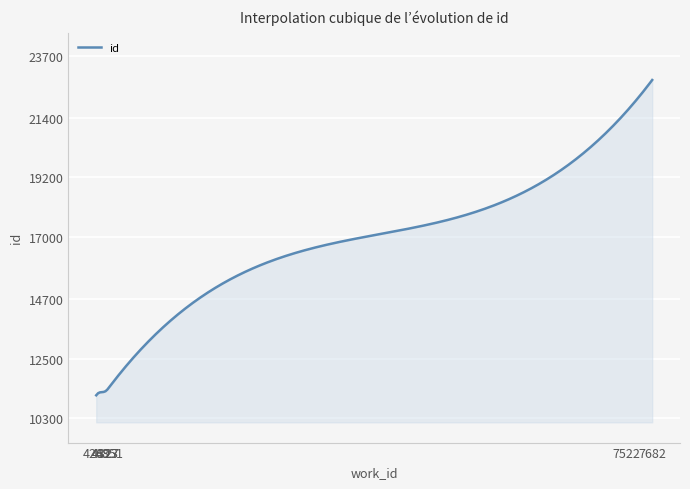

What is the minimum value shown in the chart?

11148.0